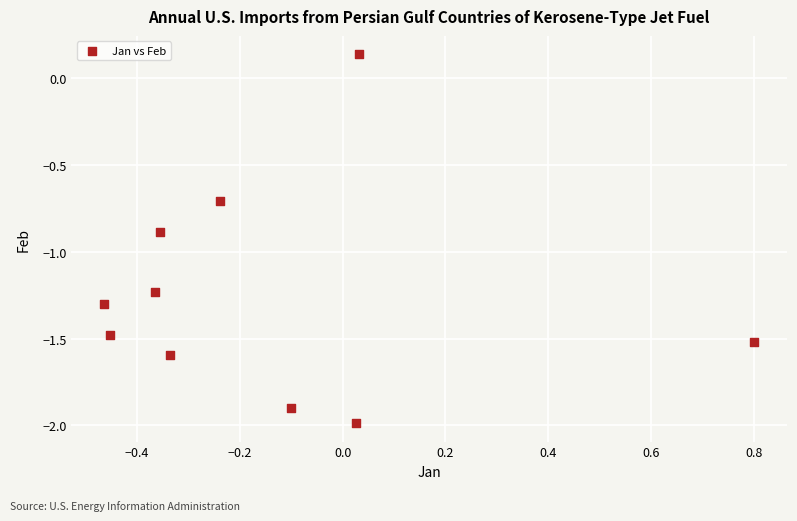

What is the range of Y values (max minus min)?

2.1